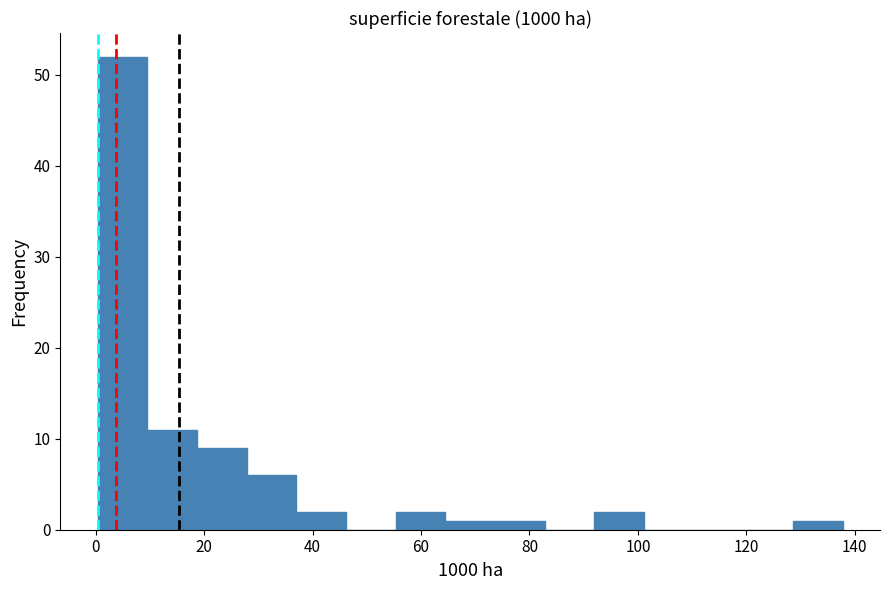

How tall is the bar that spans 128 to 138 on the x-axis? Neither the bar edges nor the heights are printed on the chart, so give them approximately, as read against the axes.

1